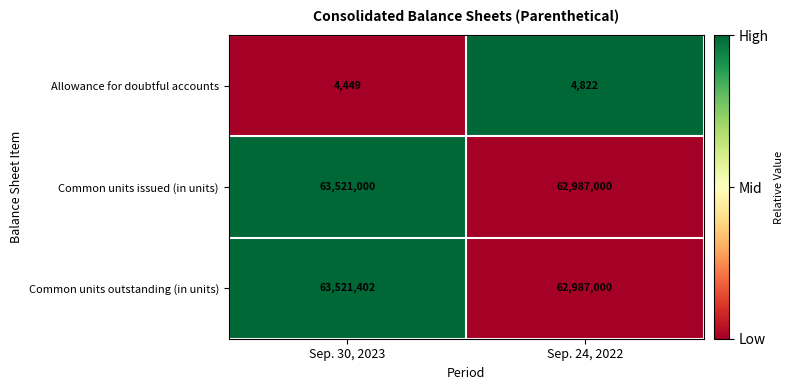

Rank the series at Sep. 30, 2023 from highest to lowest value.

Common units outstanding (in units), Common units issued (in units), Allowance for doubtful accounts